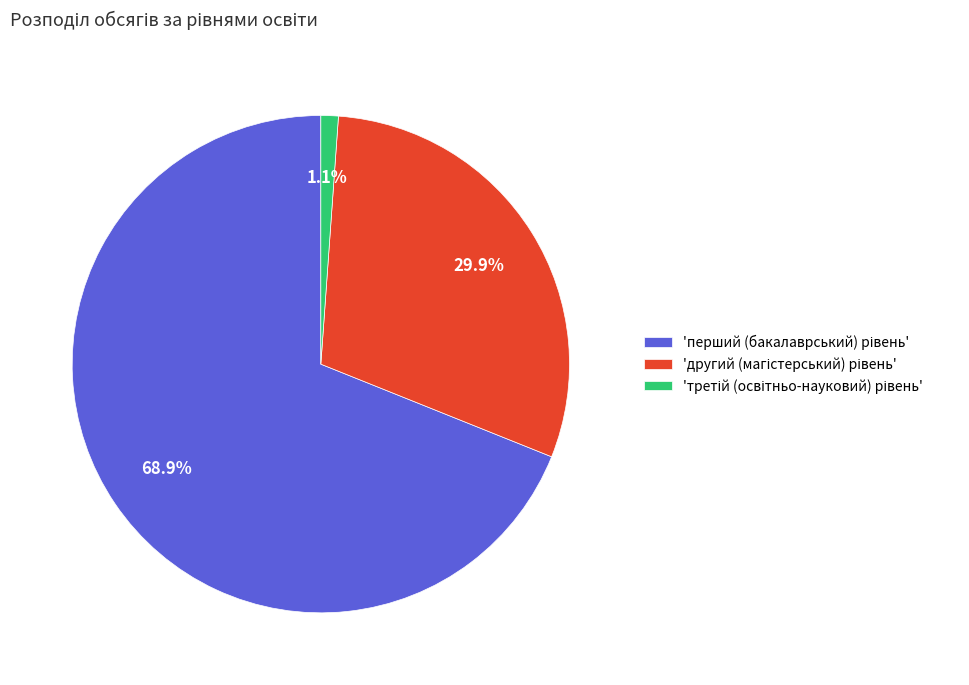

Does any single category account for the majority?

Yes